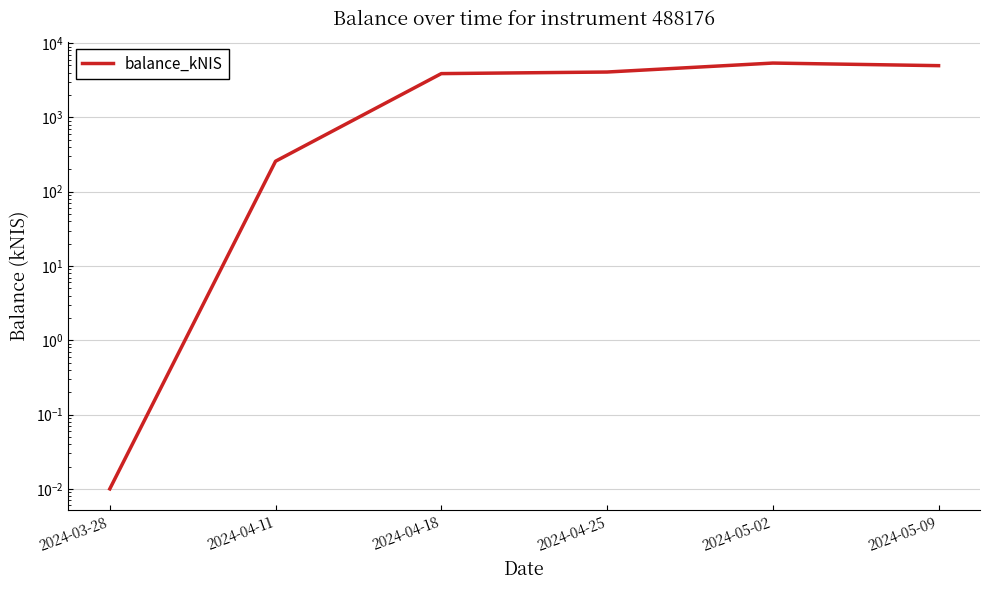

List the labels in order of value, largest first.

2024-05-02, 2024-05-09, 2024-04-25, 2024-04-18, 2024-04-11, 2024-03-28